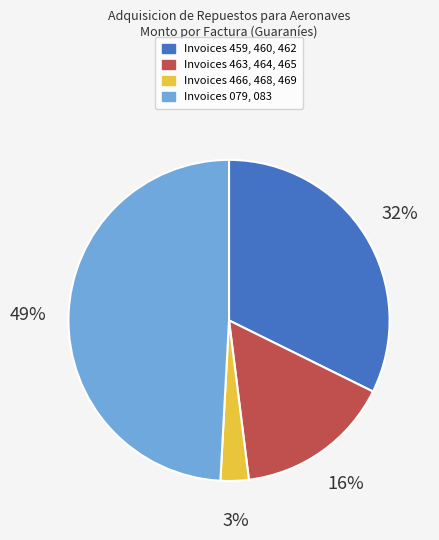

To the nearest percent, what is the difference between the largest and smallest slice percentages?

46%